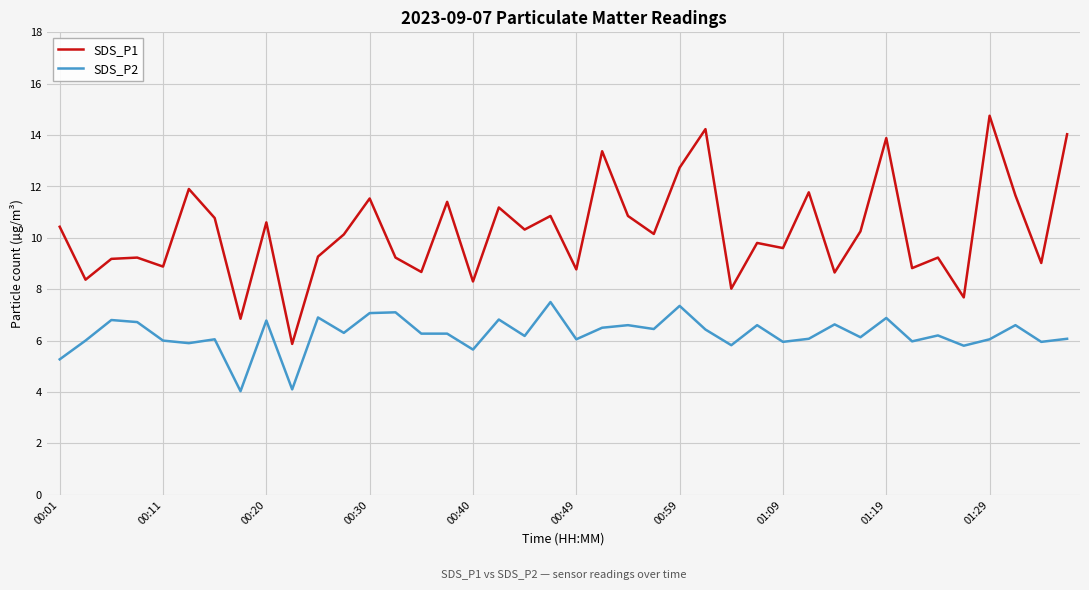

Rank the series by their maximum value, from lowest to highest.

SDS_P2, SDS_P1